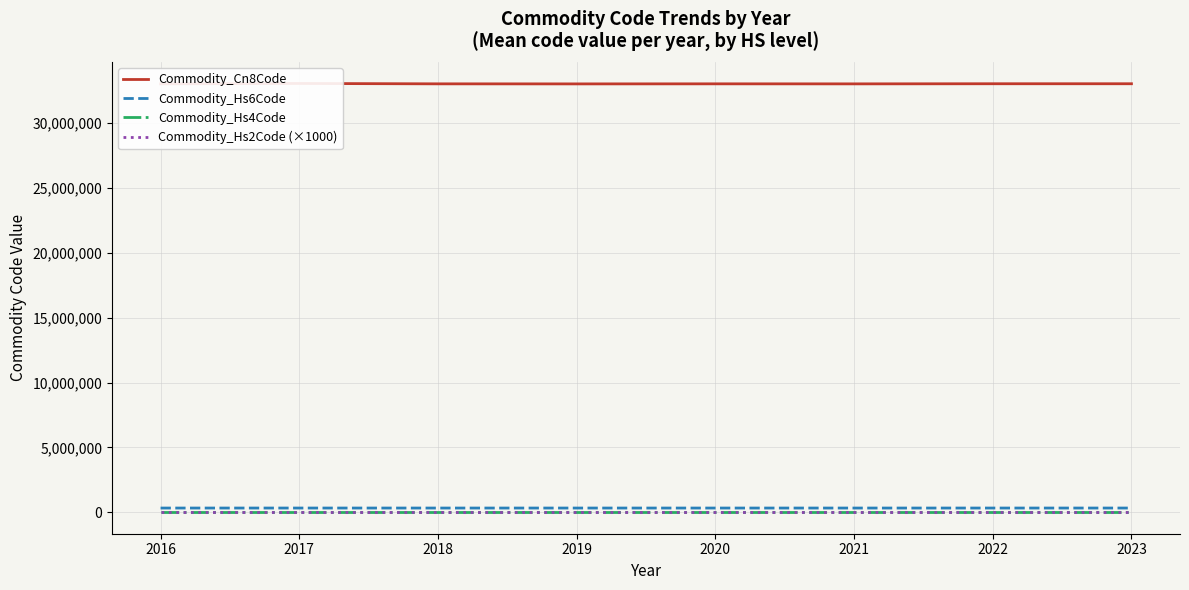

Does the chart have visible grid lines?

Yes